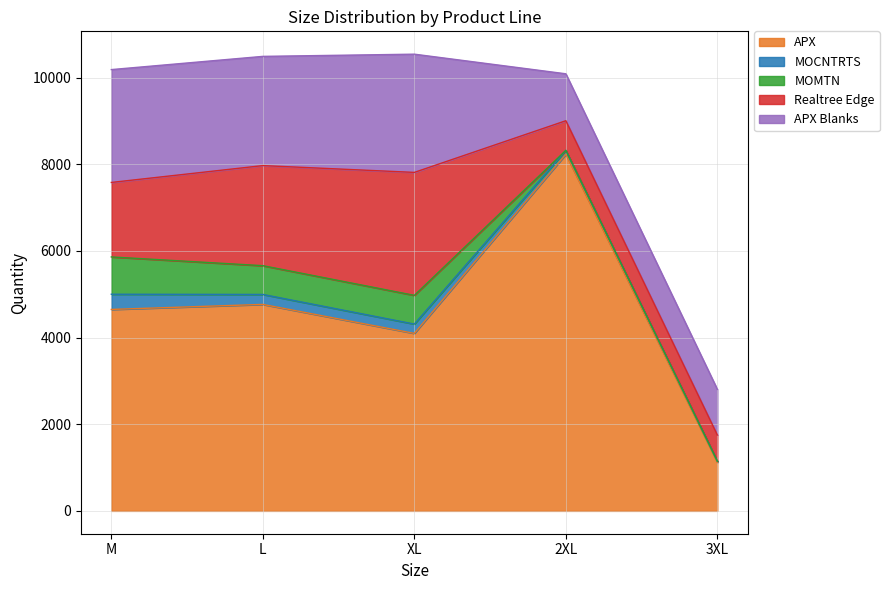

Reading left to right, list all the values displayed in this chart.

APX: M=4650	L=4766	XL=4097	2XL=8231	3XL=1120
MOCNTRTS: M=351	L=230	XL=215	2XL=91	3XL=28
MOMTN: M=861	L=664	XL=663	2XL=0	3XL=0
Realtree Edge: M=1719	L=2310	XL=2838	2XL=684	3XL=603
APX Blanks: M=2605	L=2521	XL=2729	2XL=1083	3XL=1054